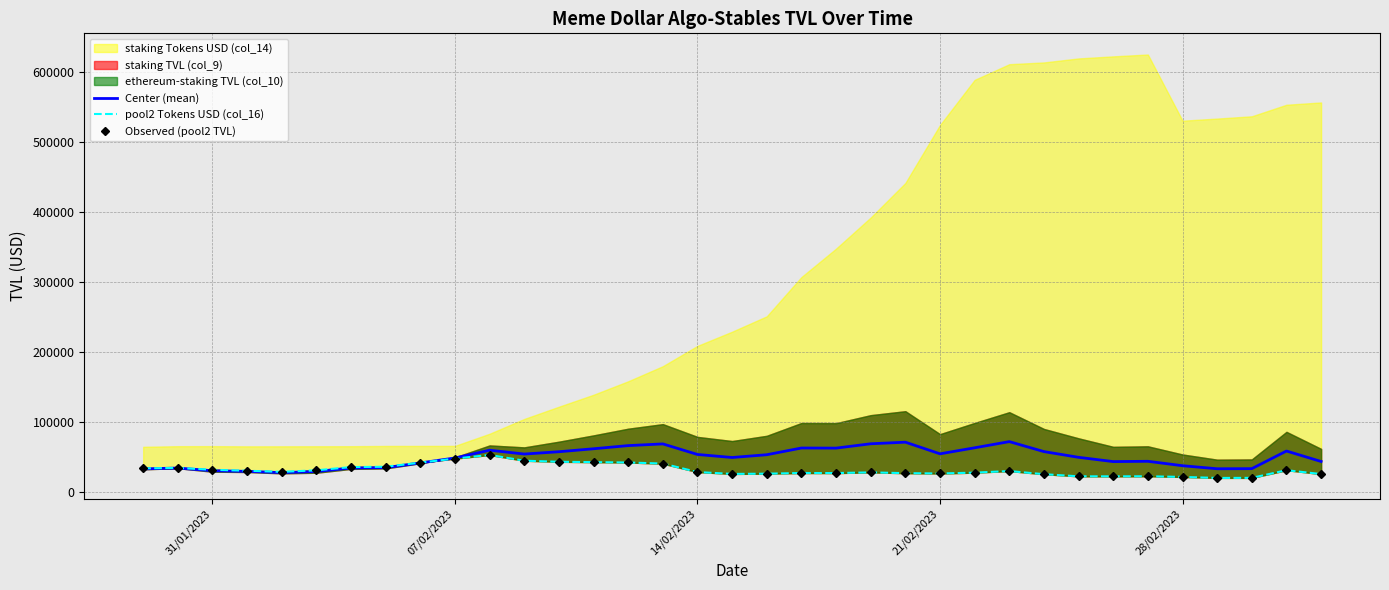

In Center (mean), how many points are lower than both neighbors (excluding endpoints)?

7